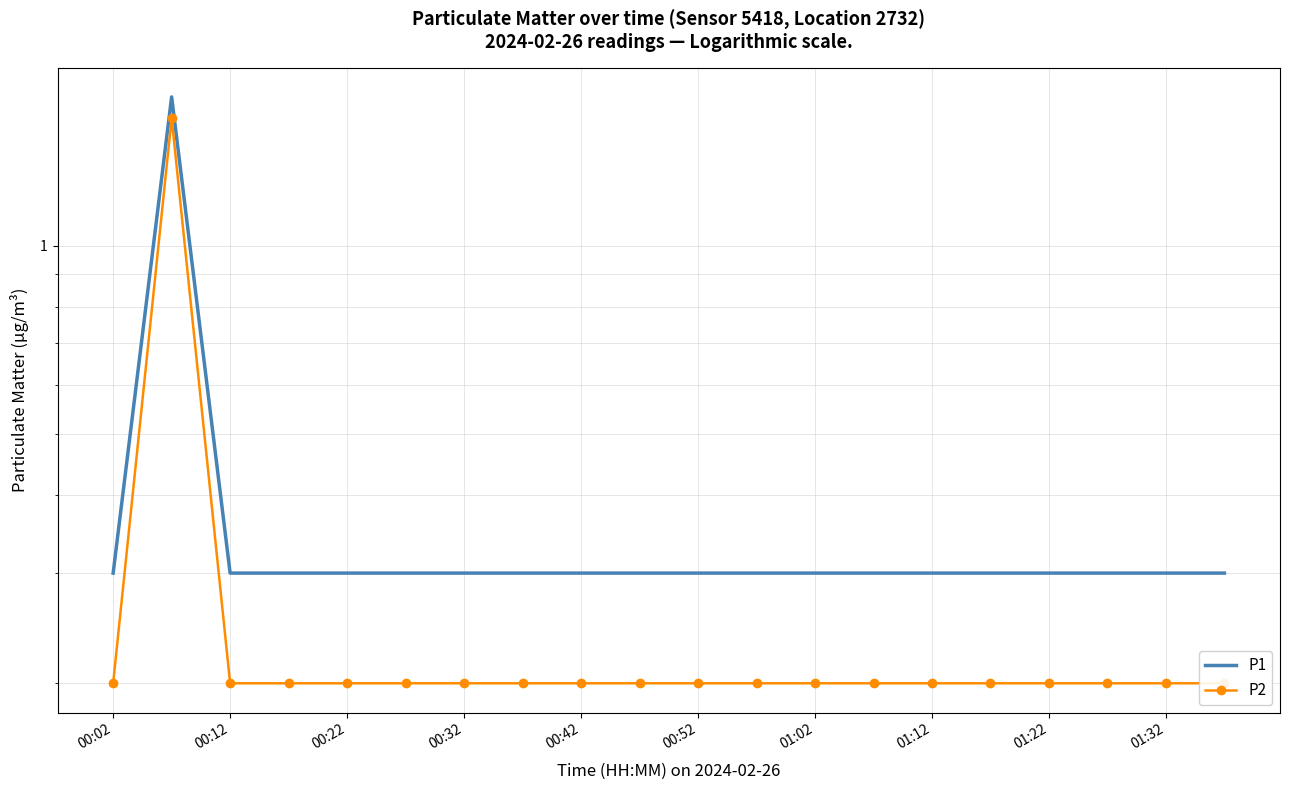

Rank the series by their maximum value, from lowest to highest.

P2, P1